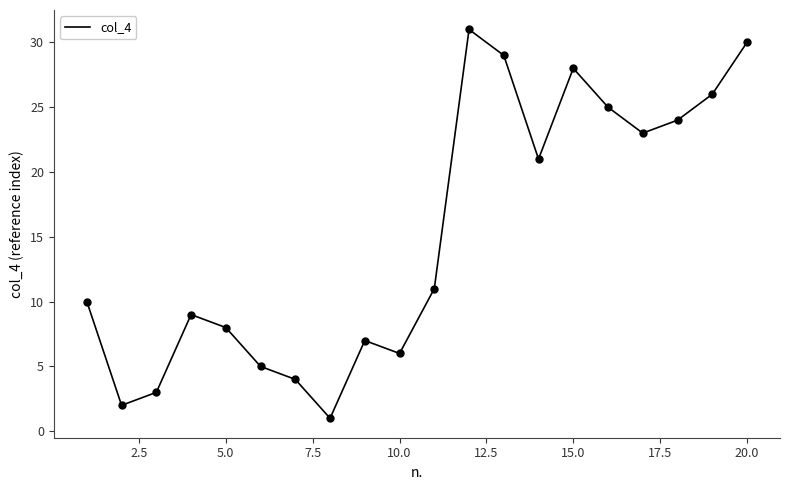

What is the difference between the maximum and minimum values?

30